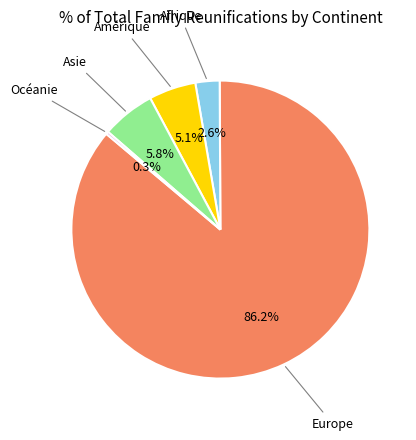

Is there any slice that represents more than half of the pie?

Yes